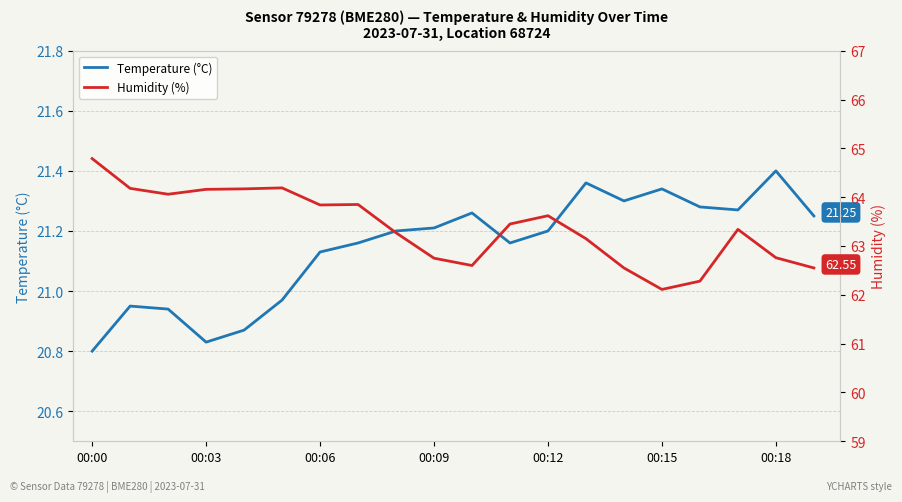

At how many categories does at least one series exceed 44?

20